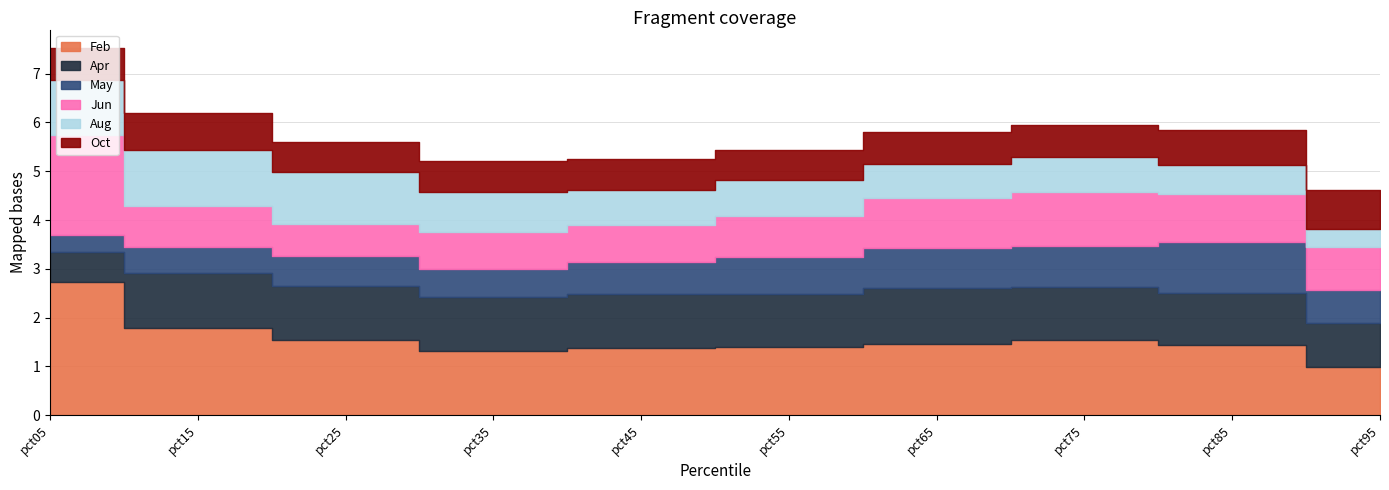

What is the difference between the Aug values at pct65 and pct95?

0.3